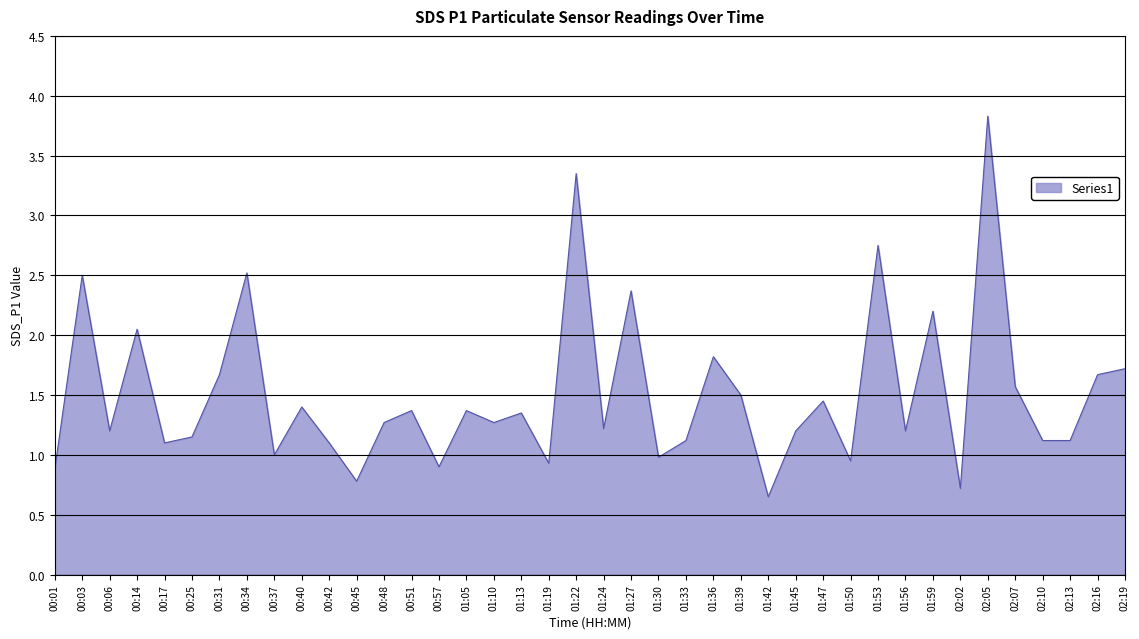

What position from the left is 00:51?

14